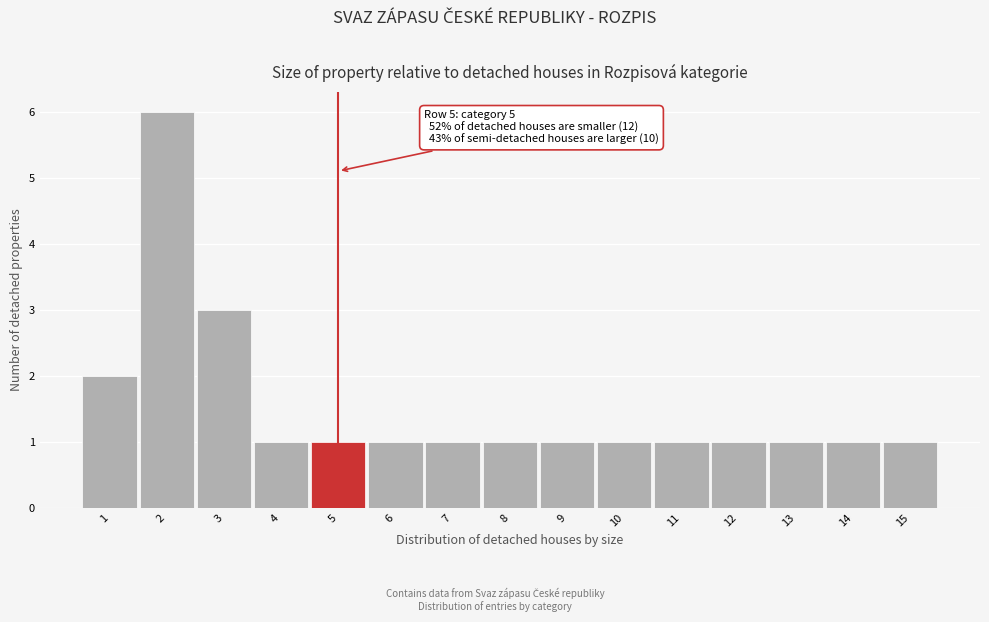

Reading left to right, what are all the values shown in this chart?

2	6	3	1	1	1	1	1	1	1	1	1	1	1	1